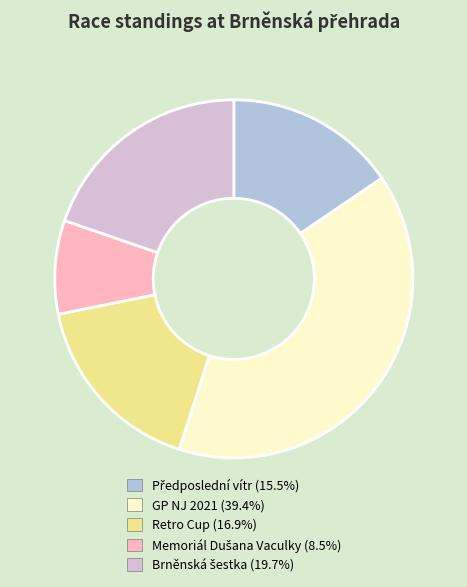

Is there a majority slice in this chart?

No